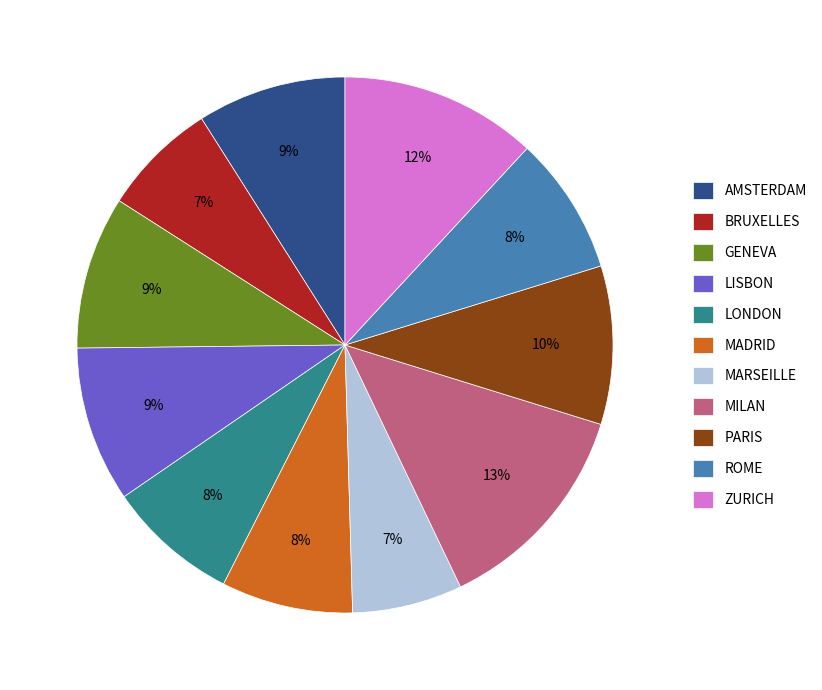

What is the ratio of the value at MADRID to the value at BRUXELLES?

1.1